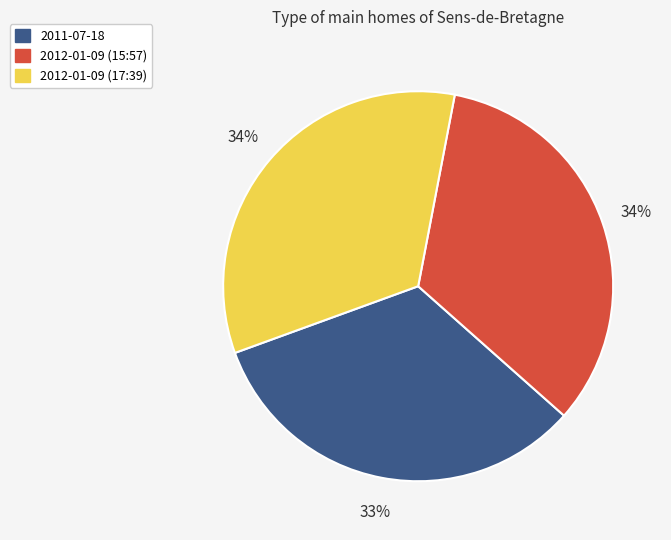

True or false: 2012-01-09 (17:39) accounts for 23% of the total.

False